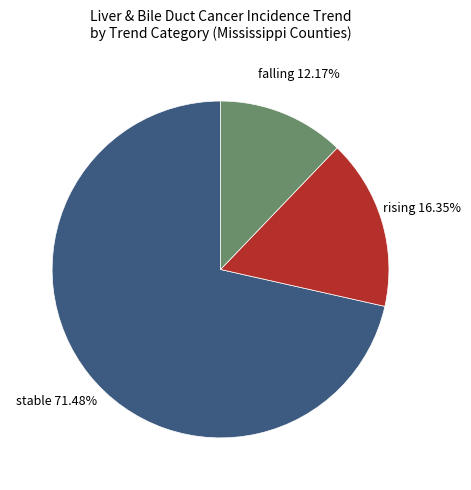

Rank the categories by value from lowest to highest.

falling, rising, stable